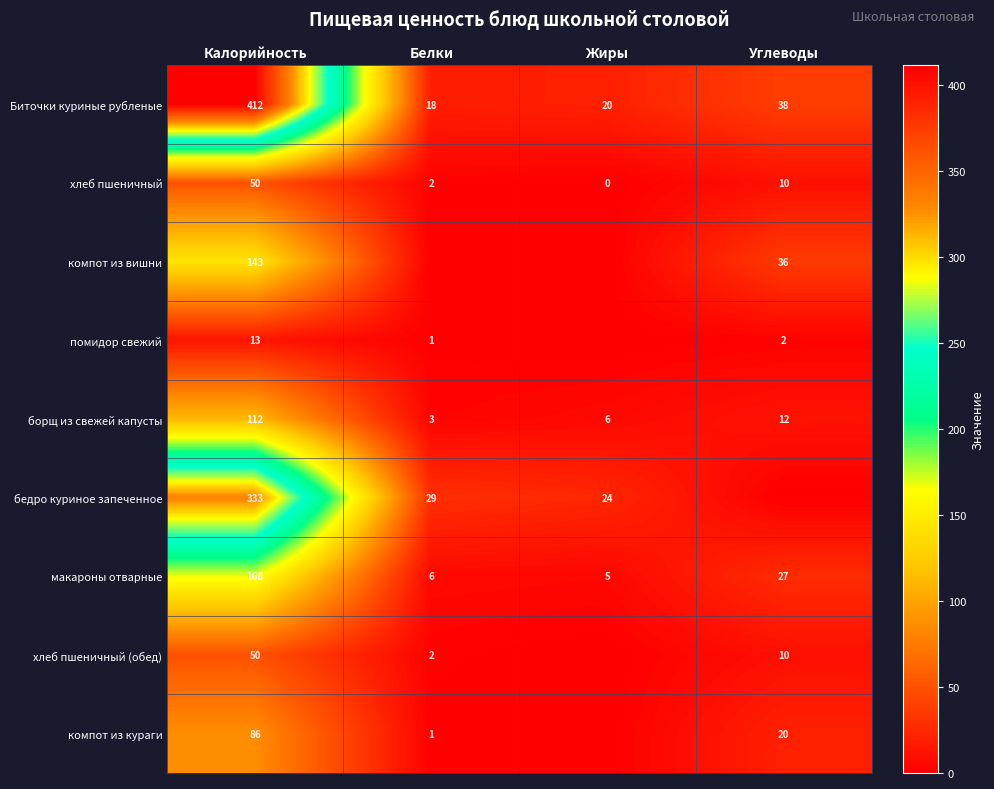

Where is хлеб пшеничный nearest to the value 25?

Углеводы